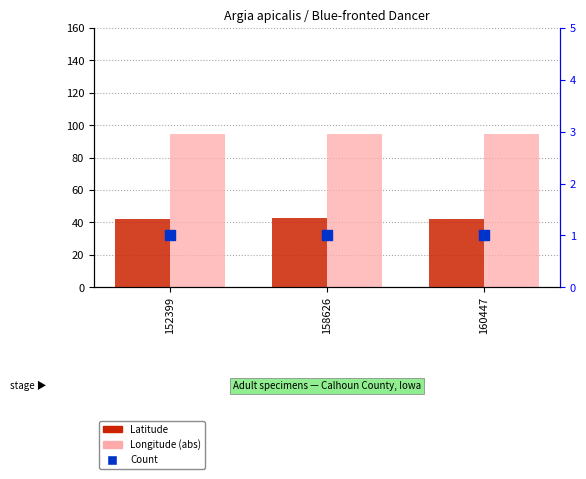

Which series has the widest spread of Y values?

Latitude